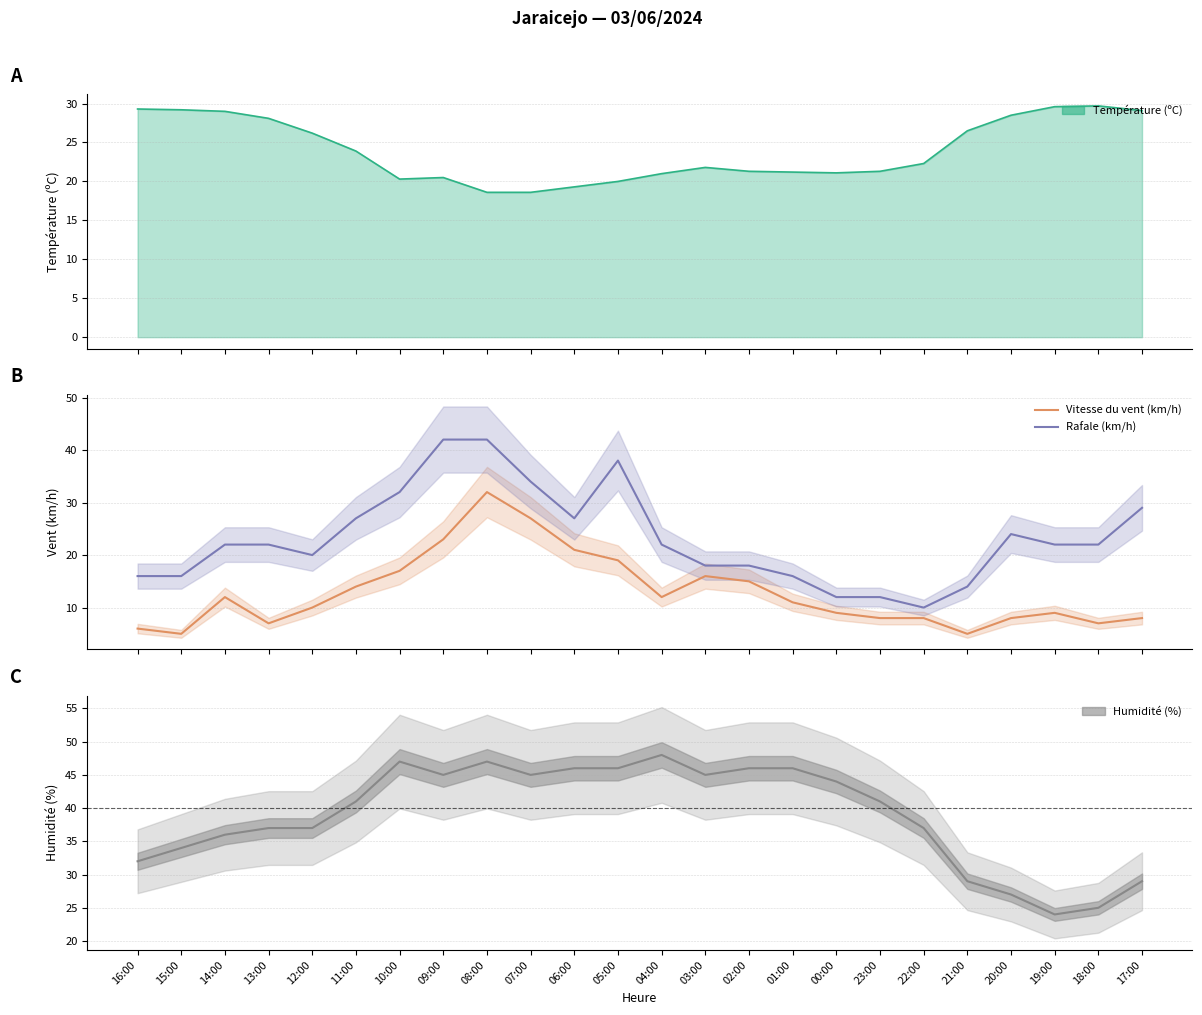

What value does the Rafale (km/h) series have at 00:00, to the nearest 10?

10